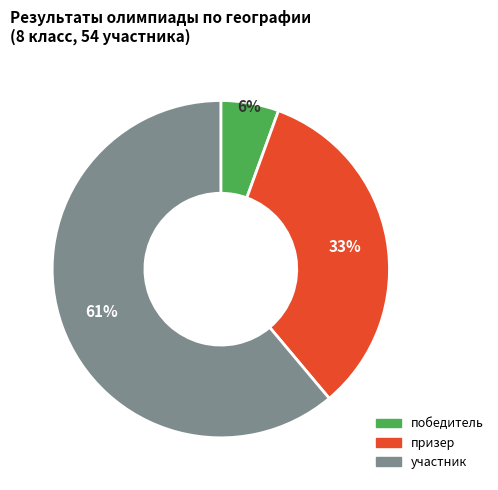

What is the largest slice in the pie chart?

участник